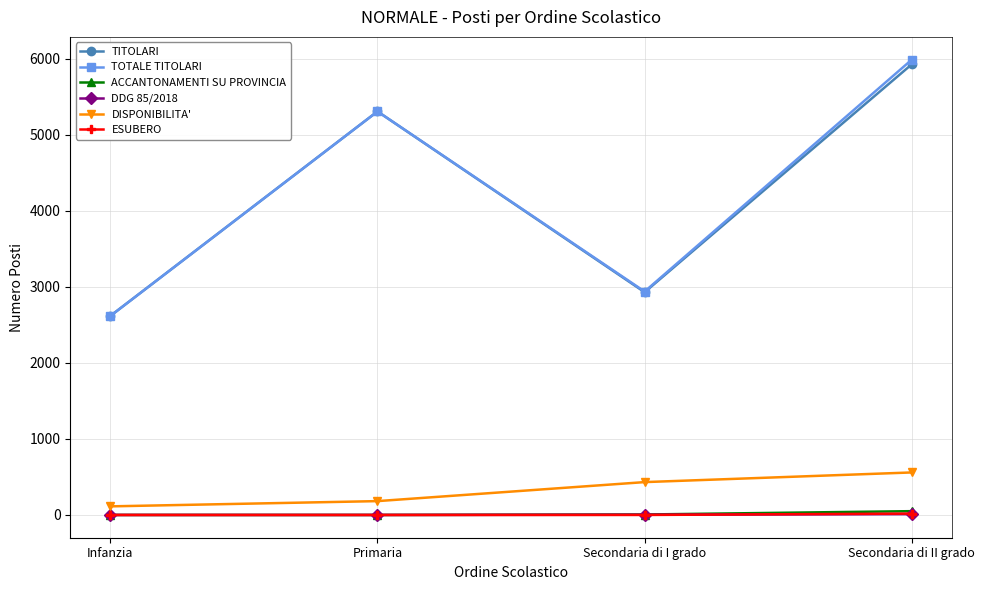

Which series has the largest range (max minus min)?

TOTALE TITOLARI